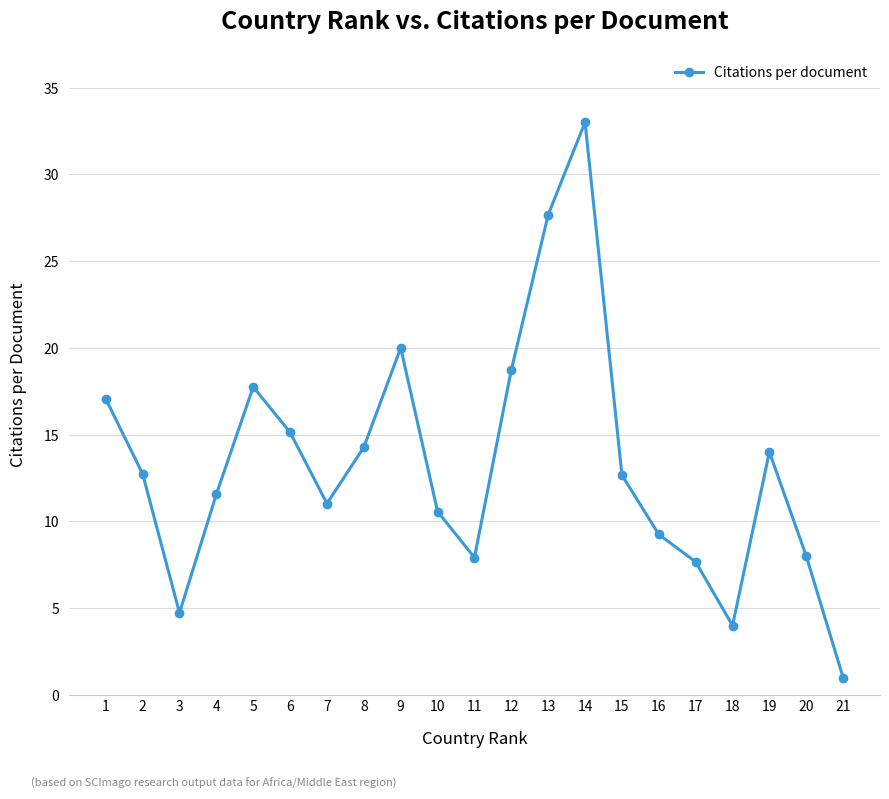

The value at 13 is 27.7. True or false?

True